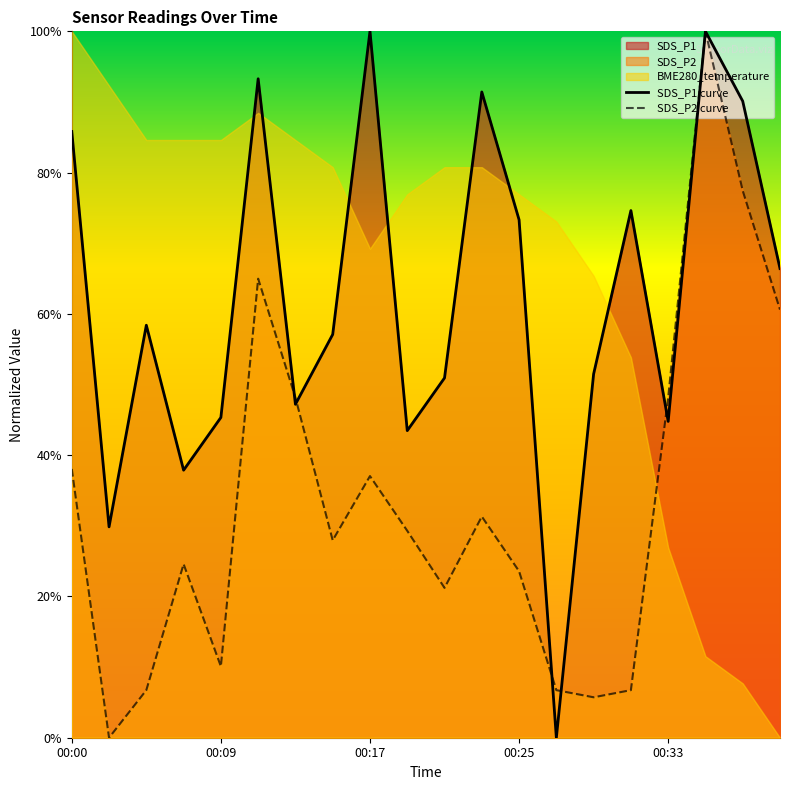

Which has a higher value, 00:15 or 00:31?

00:31